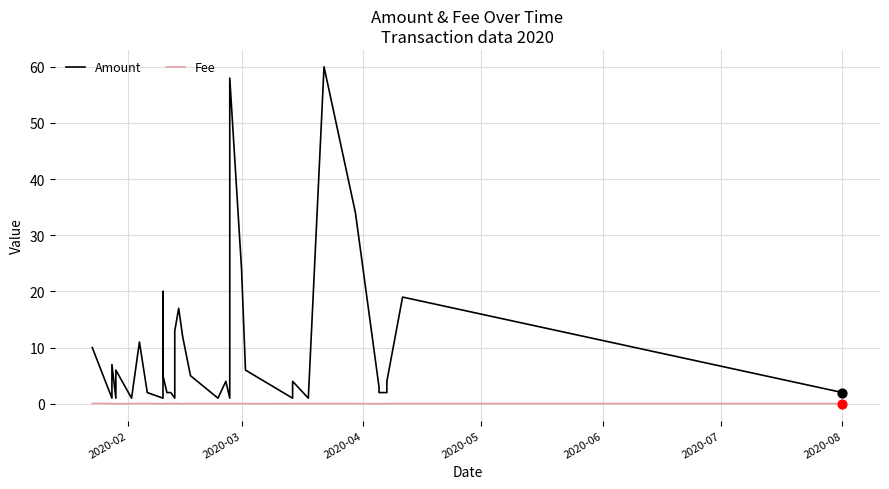

Which series has the largest total across all categories?

Amount